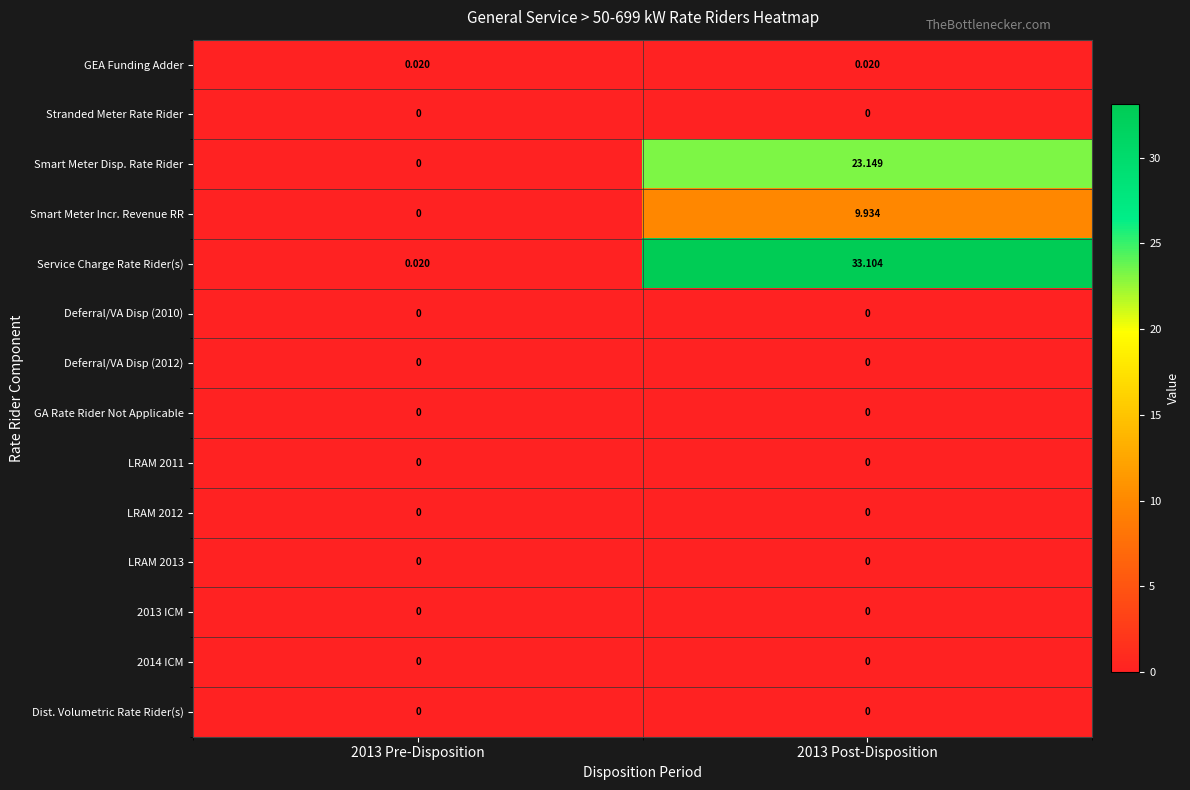

Which series has the largest total across all categories?

Service Charge Rate Rider(s)